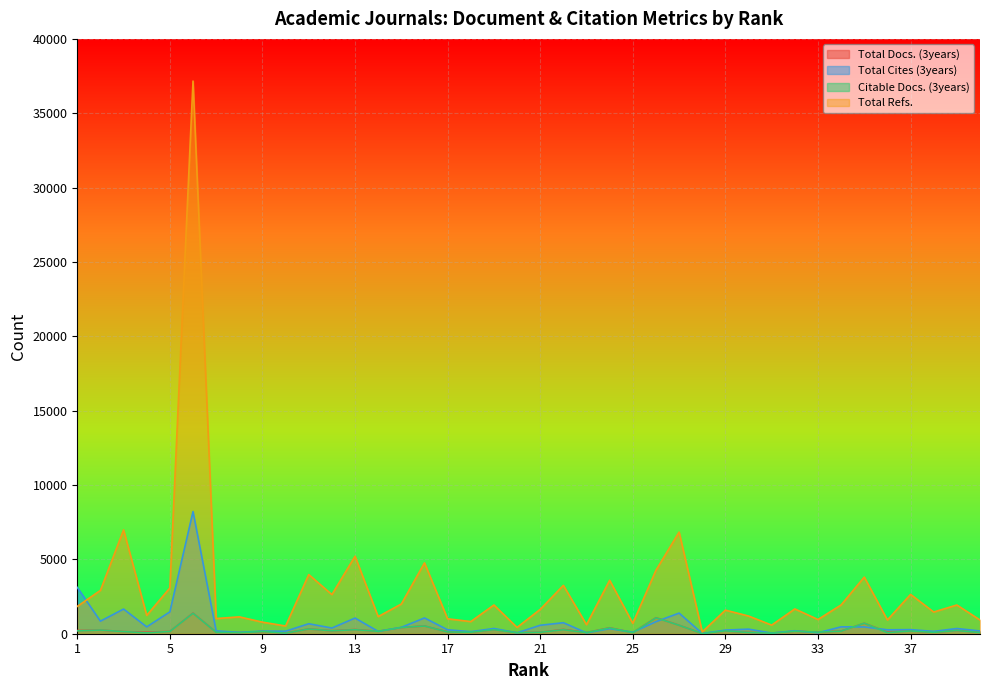

The value of Total Docs. (3years) at 6 is 336. True or false?

False